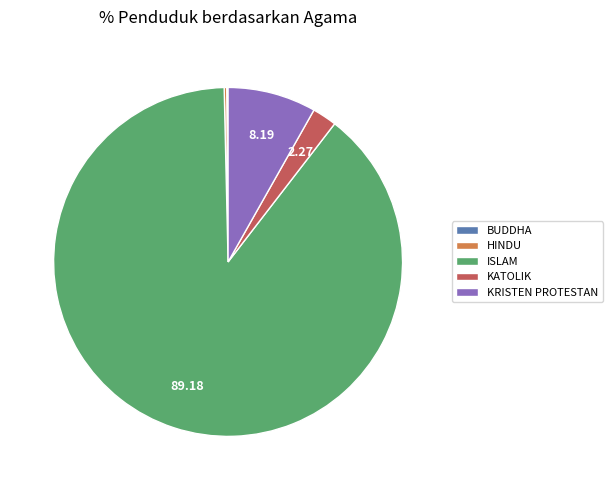

Which category accounts for the majority?

ISLAM